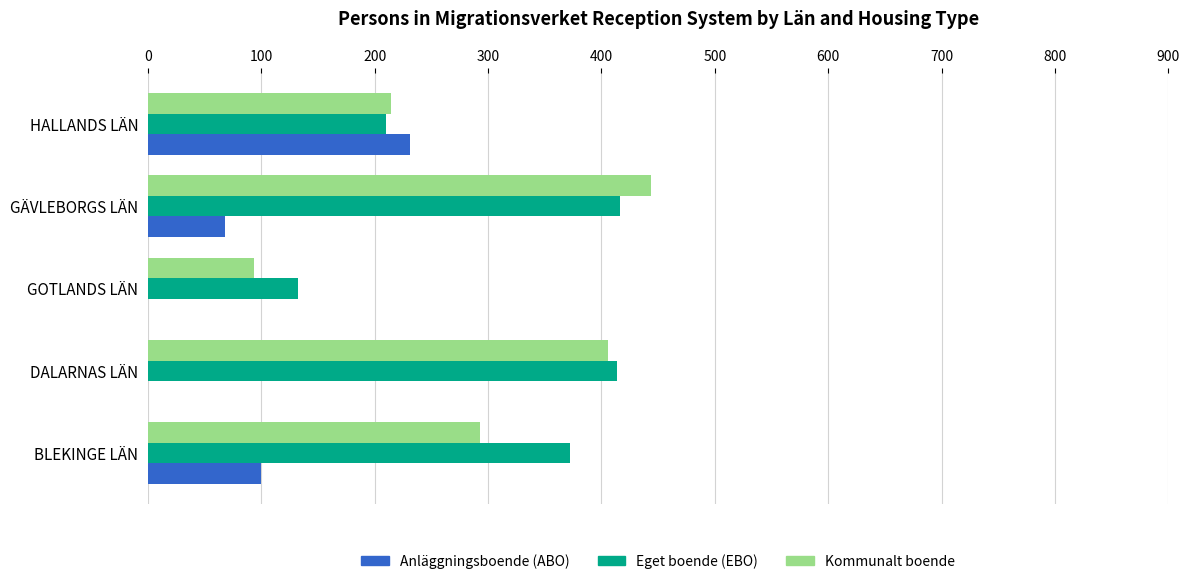

What is the sum of the Anläggningsboende (ABO) values at HALLANDS LÄN and GOTLANDS LÄN?

231